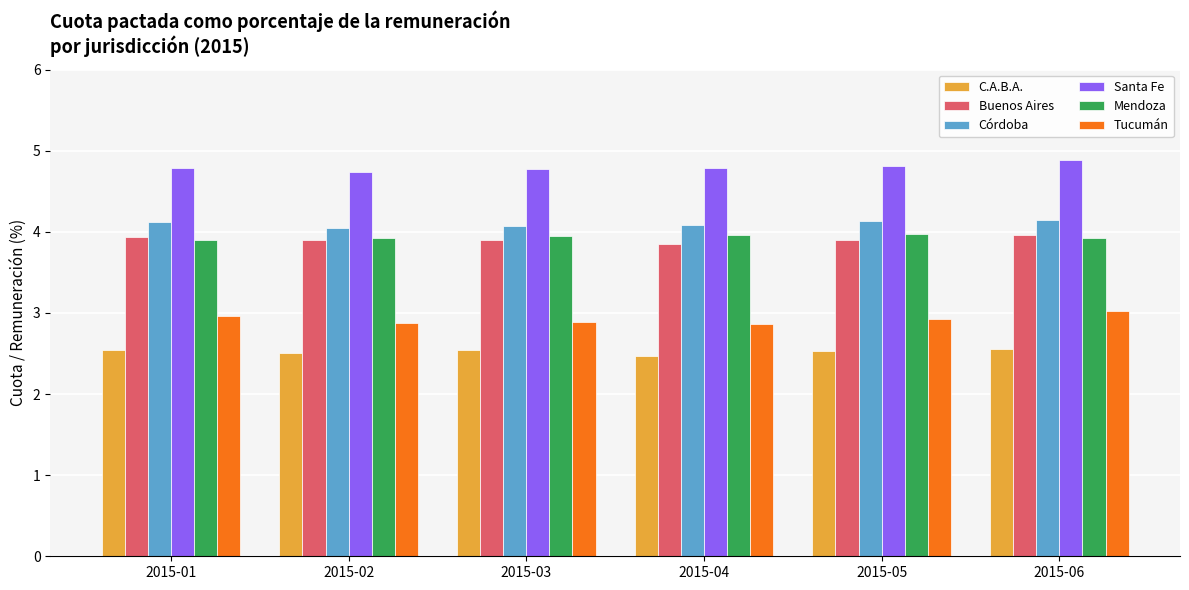

What is the difference between the highest and lowest values at 2015-02?

2.2